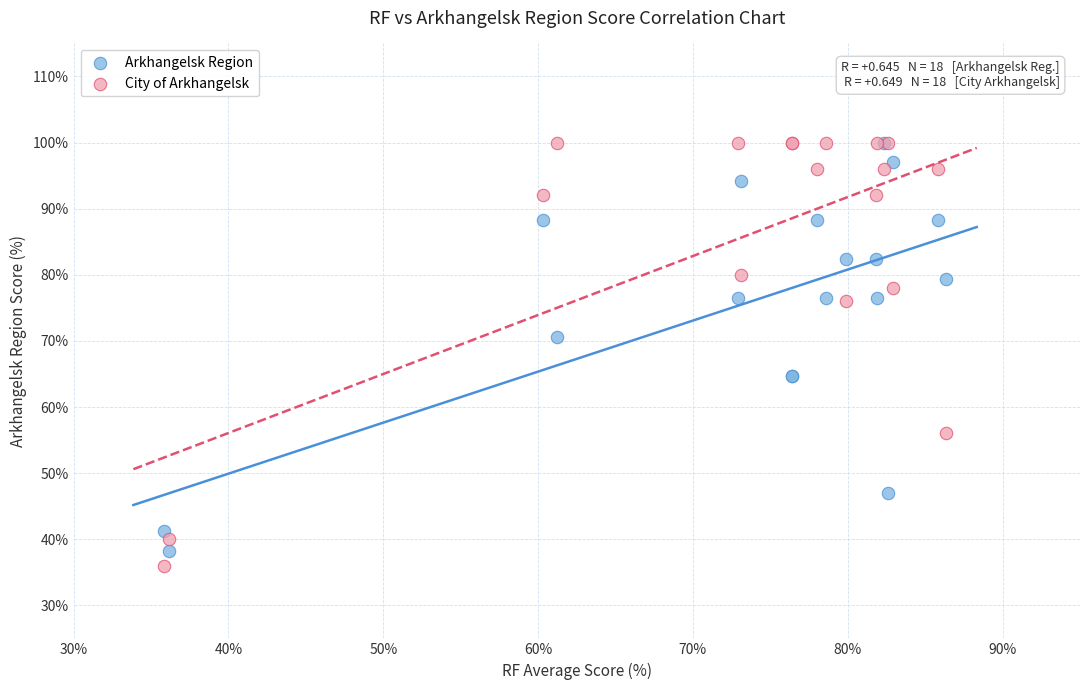

In the Arkhangelsk Region series, what Y value is closest to 69?

70.6